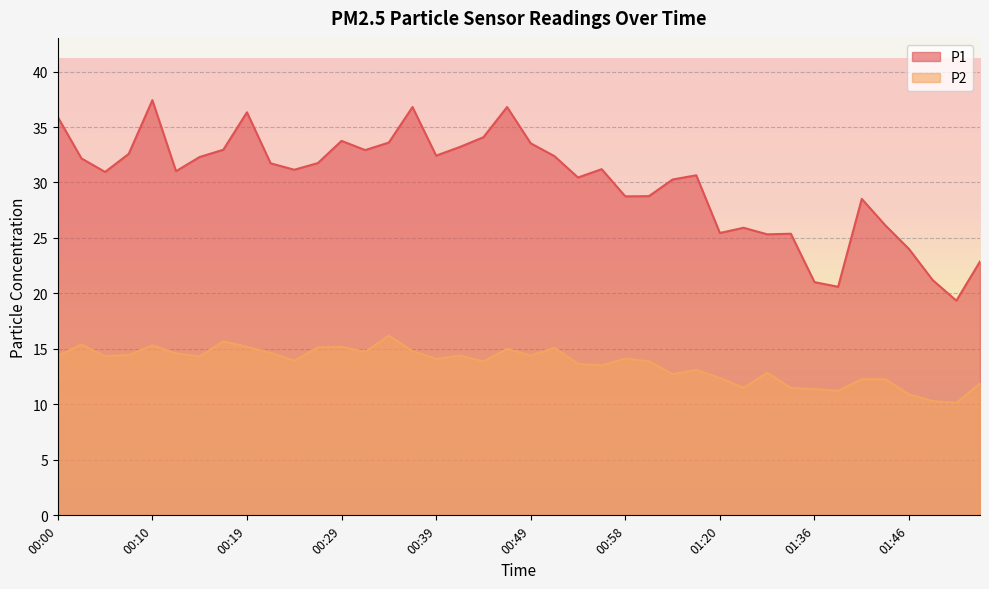

True or false: P1 has a value of 30.3 at 01:03.

True